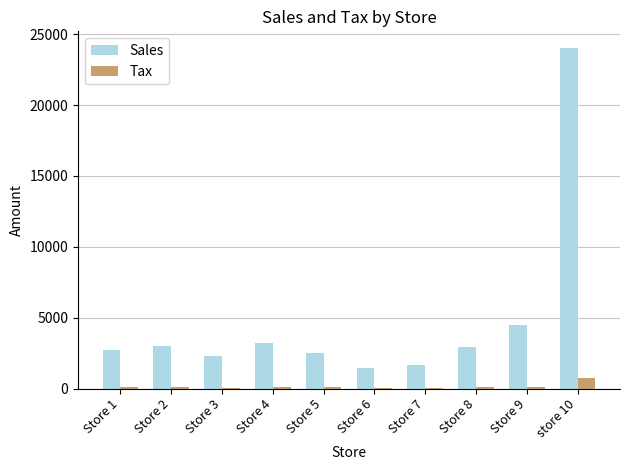

Which series has the largest total across all categories?

Sales